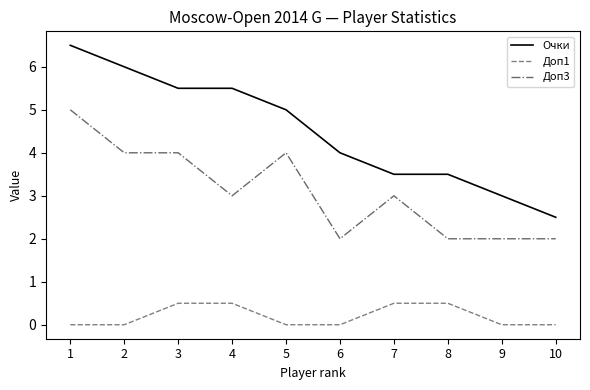

True or false: Доп3 has a value of 4.0 at 3.

True